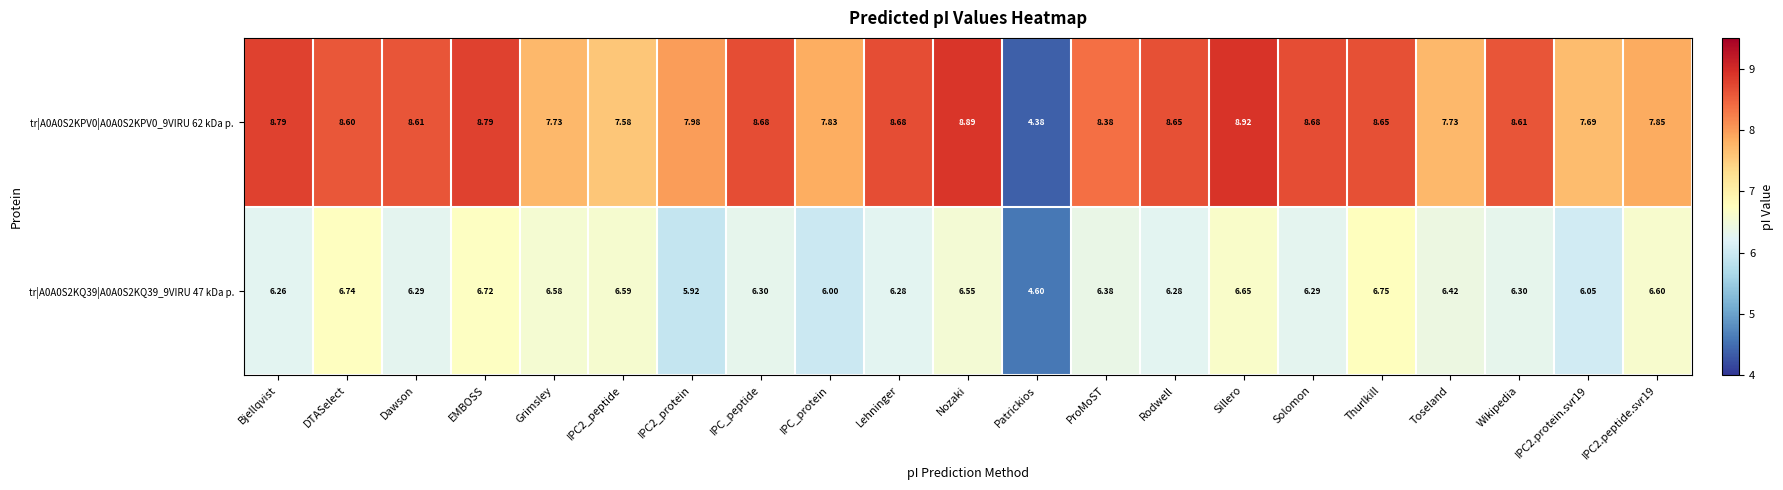

At which label does tr|A0A0S2KPV0|A0A0S2KPV0_9VIRU 62 kDa p. reach its minimum?

Patrickios